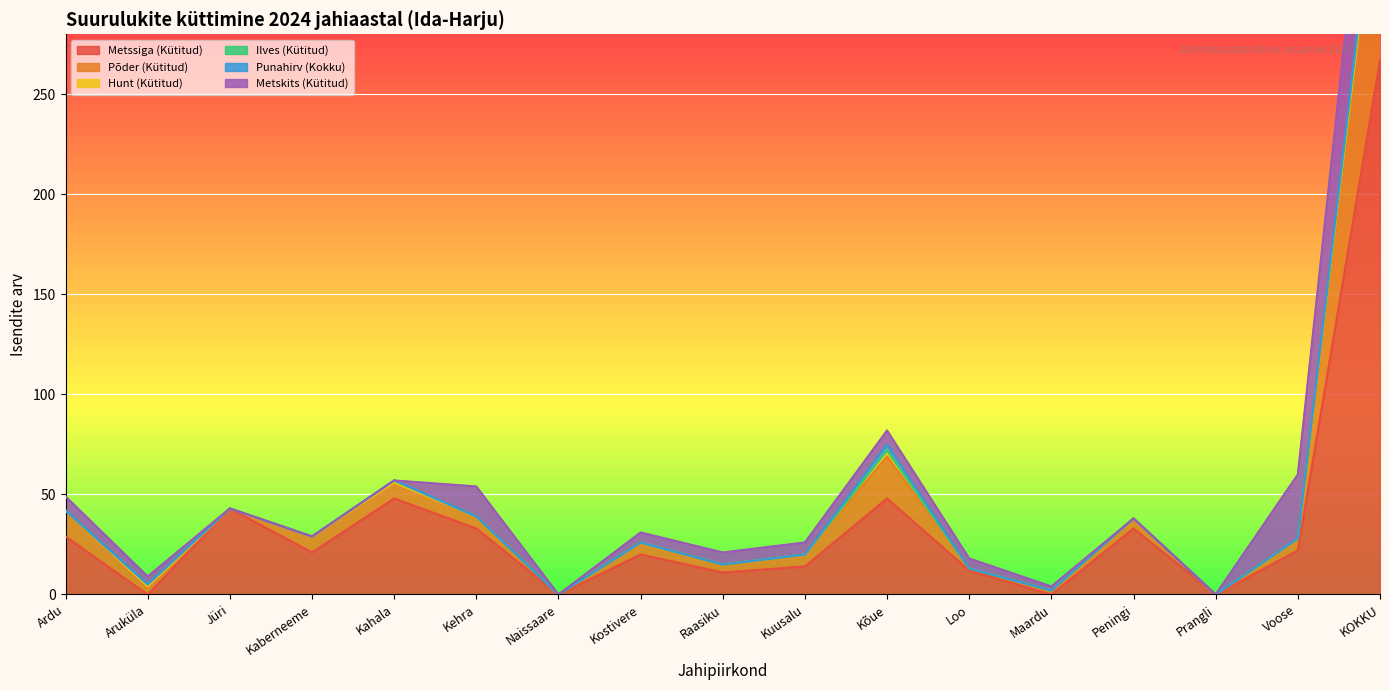

Between Ardu and Loo, which is larger?

Ardu